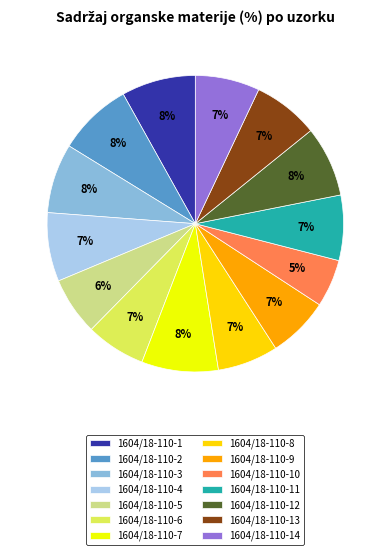

Count the number of slices in the pie.

14